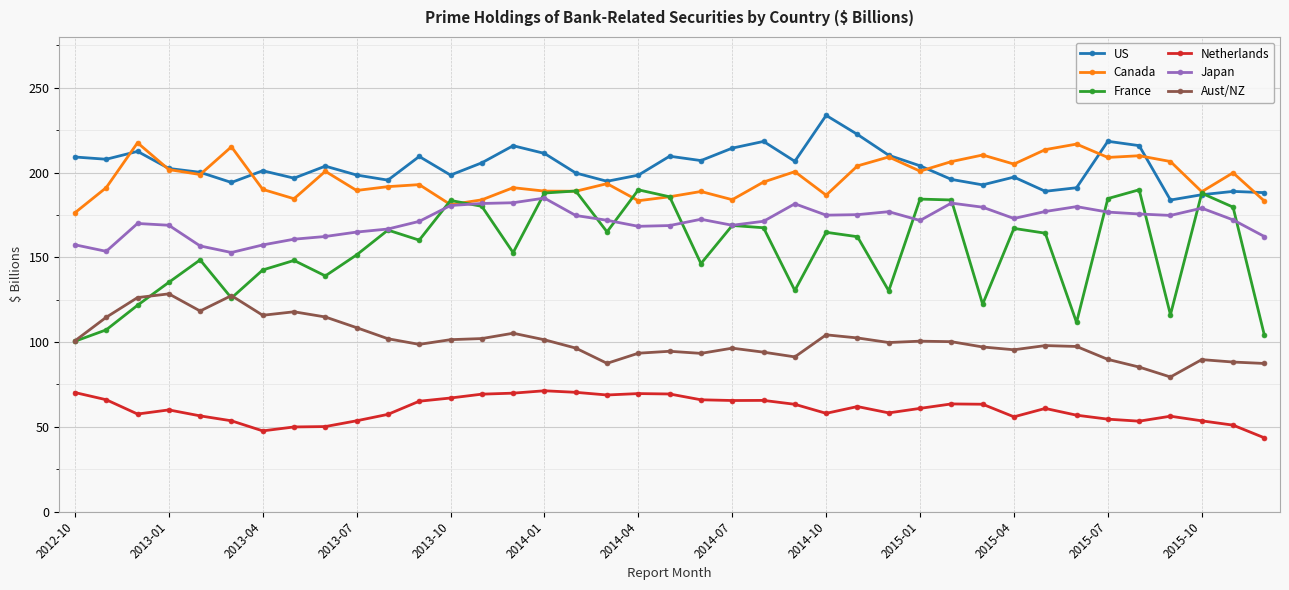

True or false: France has more than 0 points higher than both neighbors.

True